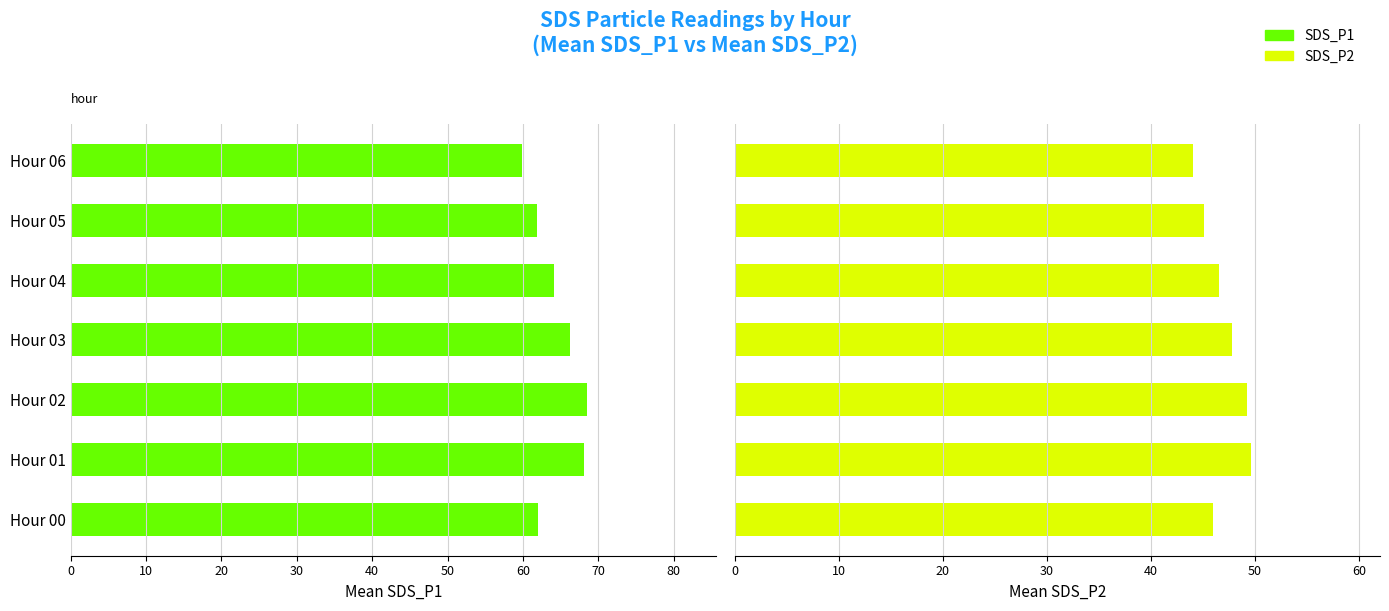

What is the total value across all series at Hour 05?

106.9